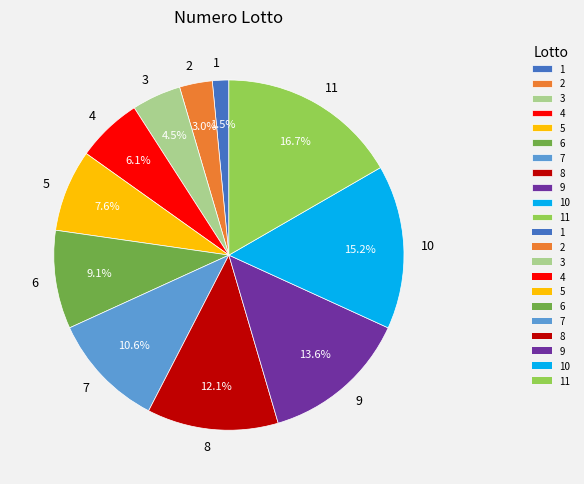

Approximately how many times larger is the value at 3 compared to 6?

0.5